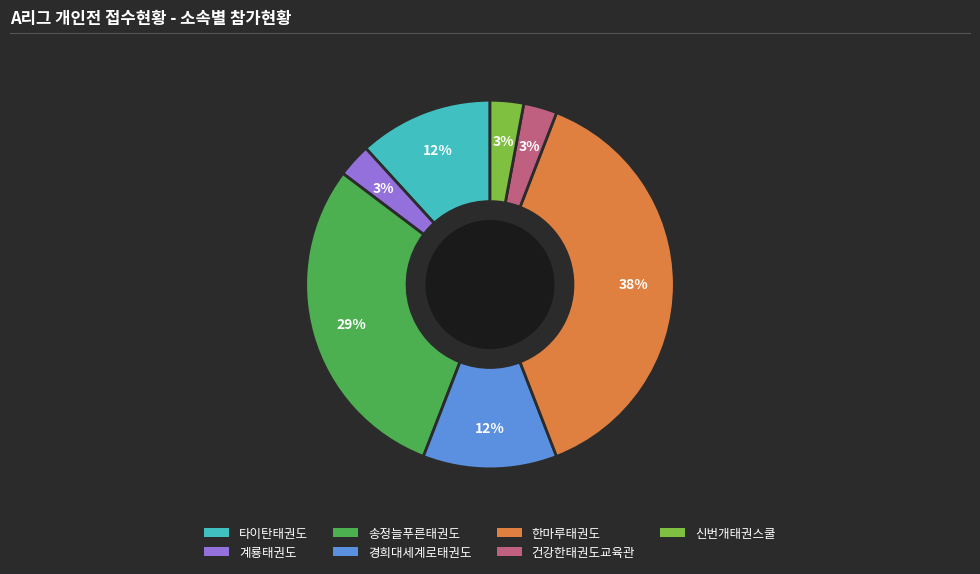

Which has a higher value, 타이탄태권도 or 신번개태권스쿨?

타이탄태권도